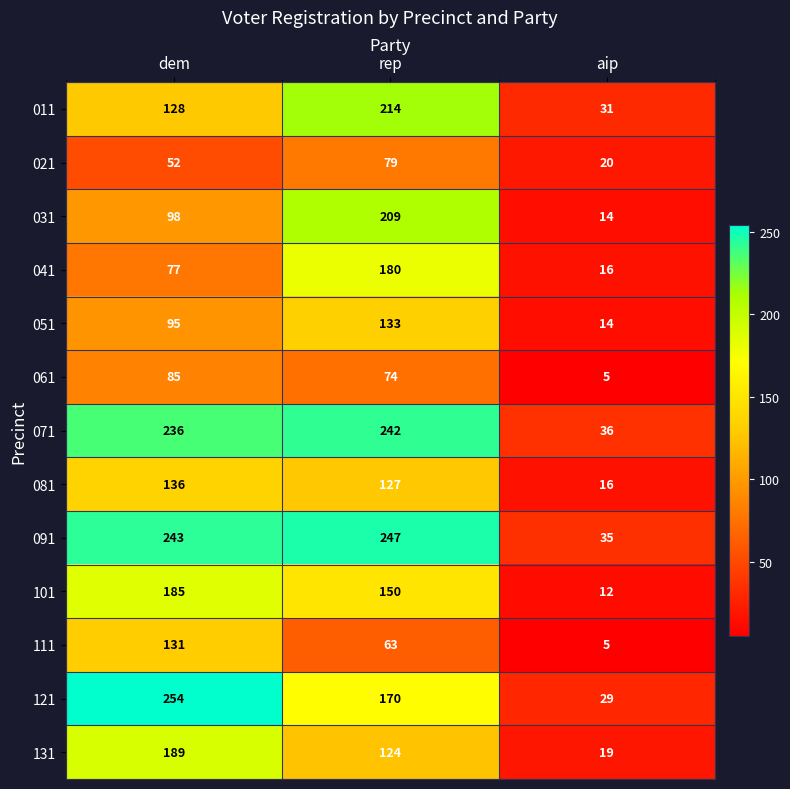

What is the sum of the 131 values at aip and dem?

208